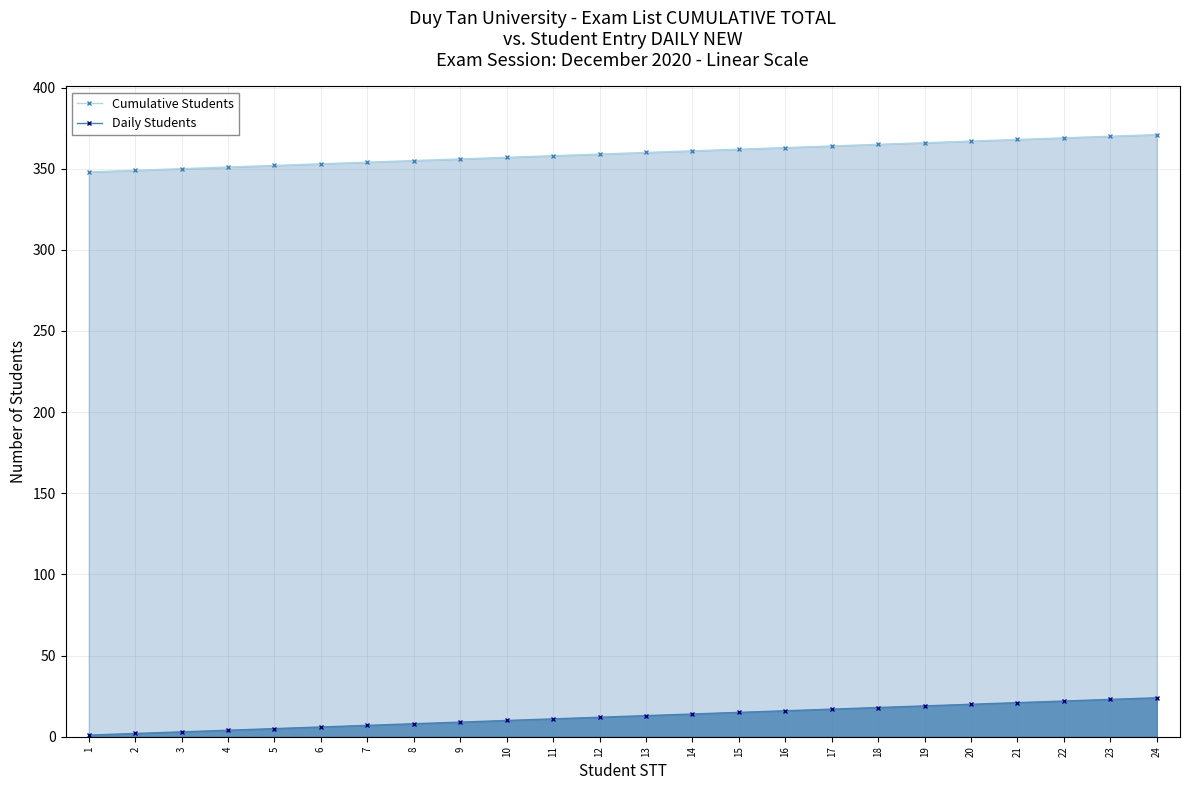

At which category does the chart reach its peak across all series?

24